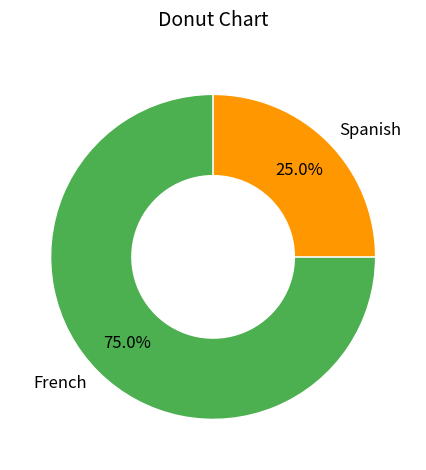

What is the ratio of the value at Spanish to the value at French?

0.3